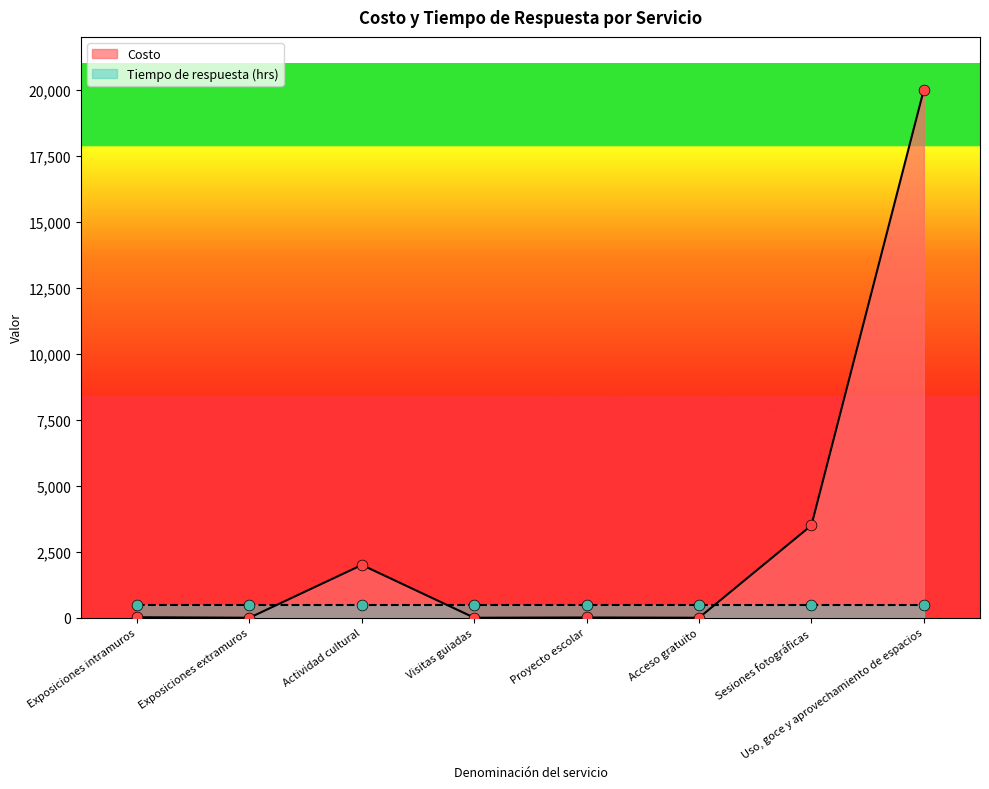

Between Uso, goce y aprovechamiento de espacios and Proyecto escolar, which is larger?

Uso, goce y aprovechamiento de espacios